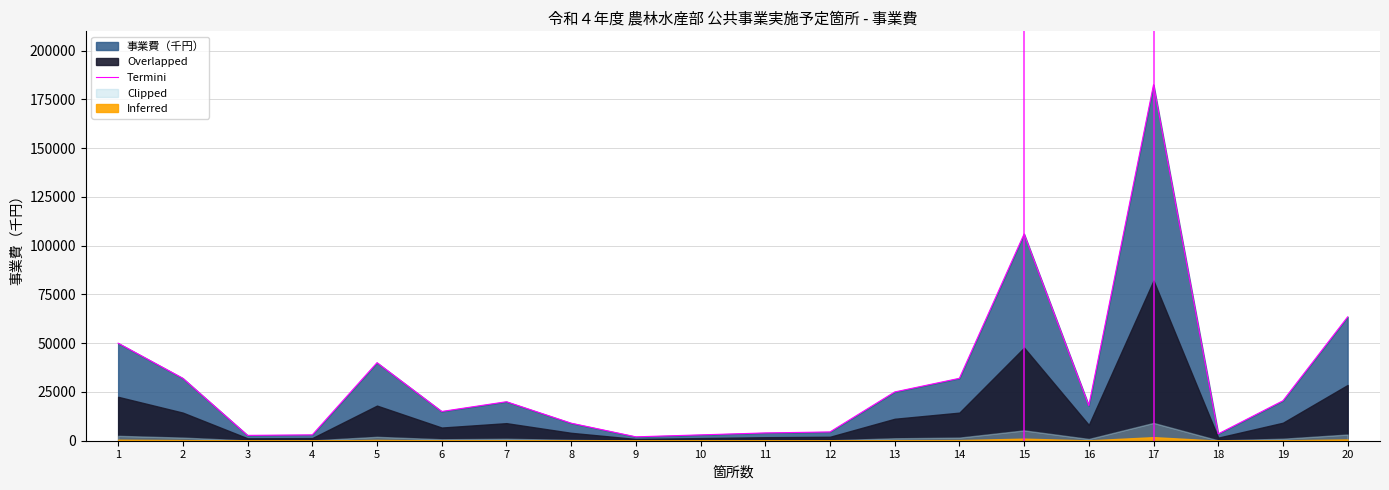

How many lines are shown in the chart?

1